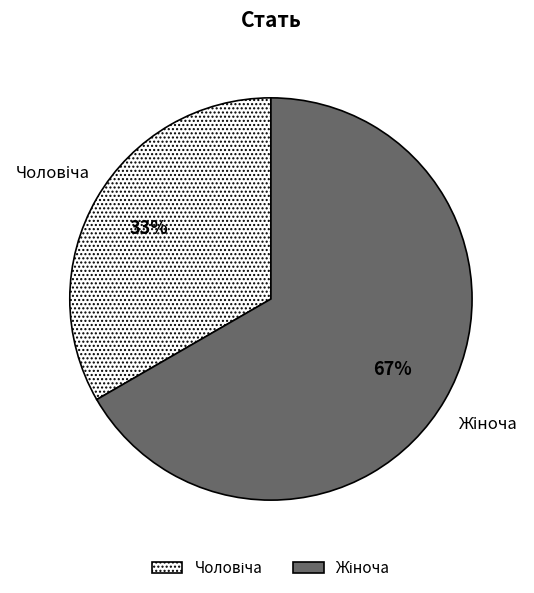

To the nearest percent, what is the average slice percentage?

50%